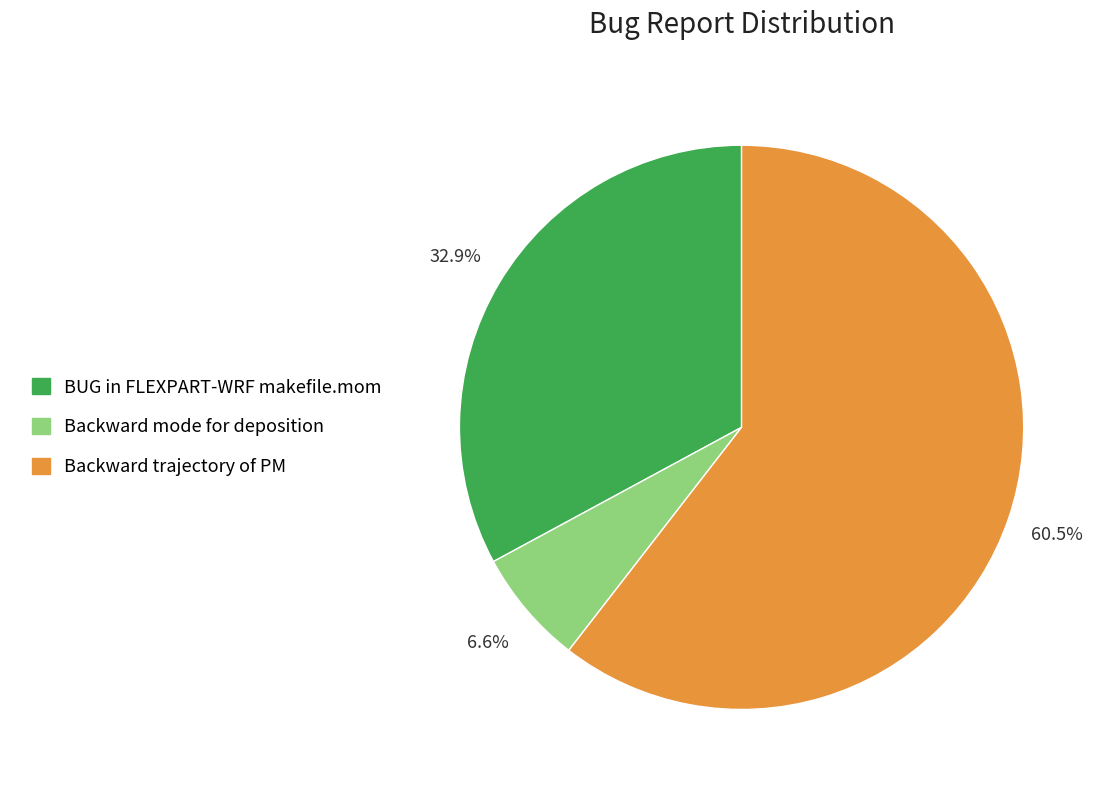

Combined, what portion of the pie is BUG in FLEXPART-WRF makefile.mom and Backward trajectory of PM?

93.4%